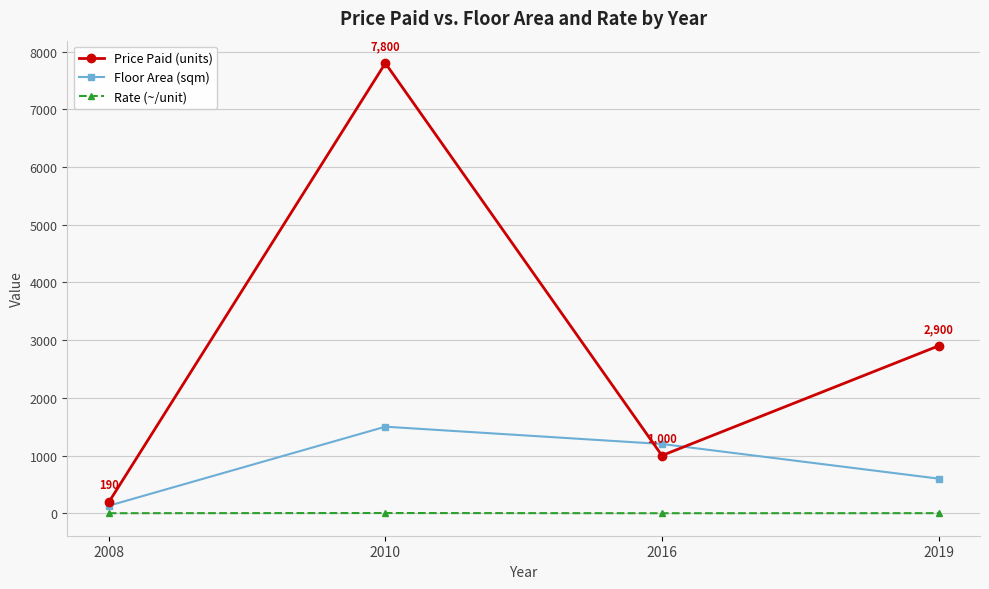

True or false: Rate (~/unit) and Price Paid (units) intersect in this chart.

False